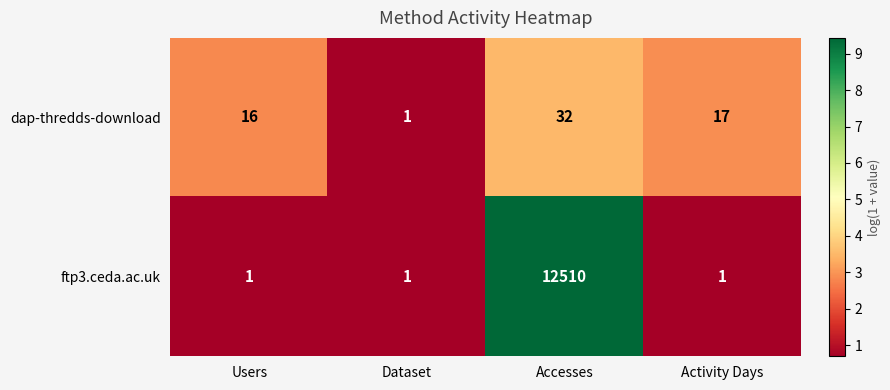

Is the value of dap-thredds-download at Users greater than the value of ftp3.ceda.ac.uk at Users?

Yes